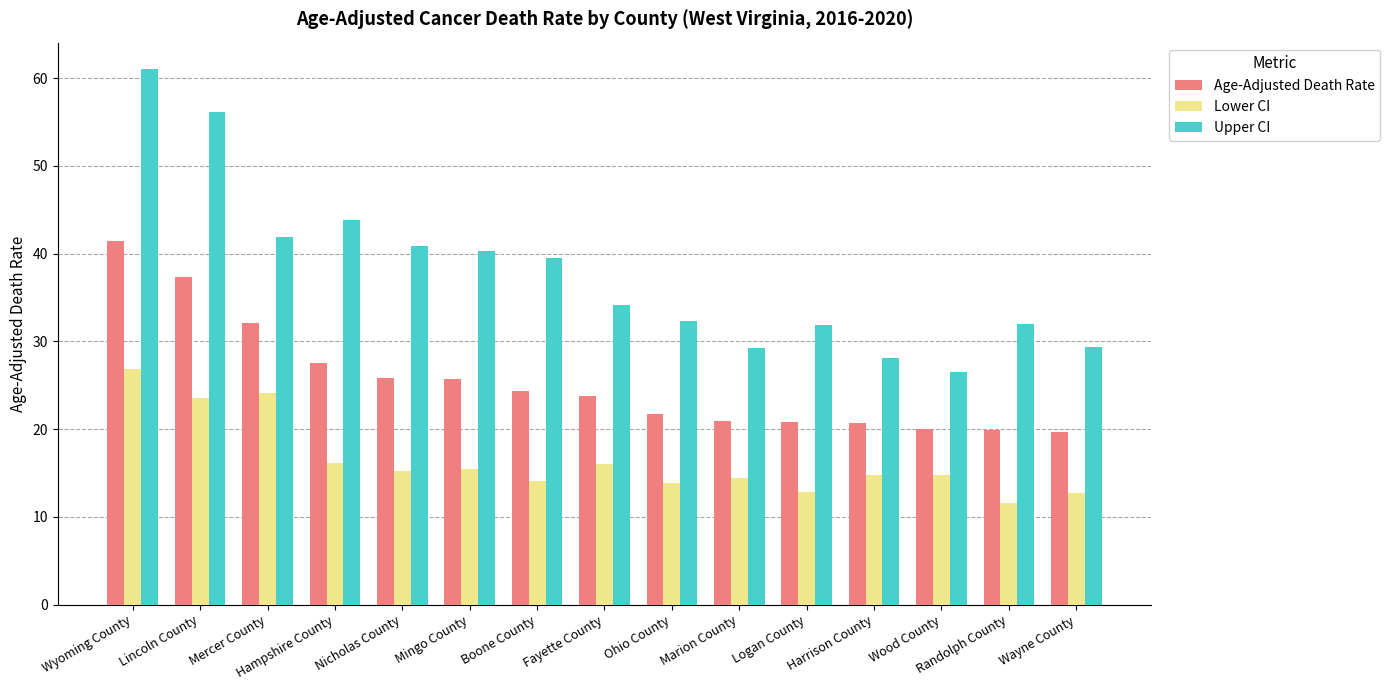

At which category is the sum across all series the highest?

Wyoming County